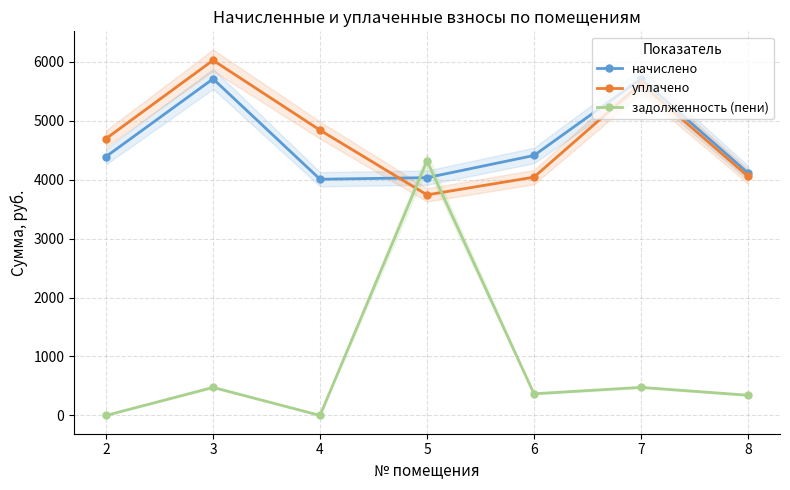

How many interior local peaks does the задолженность (пени) series have?

3